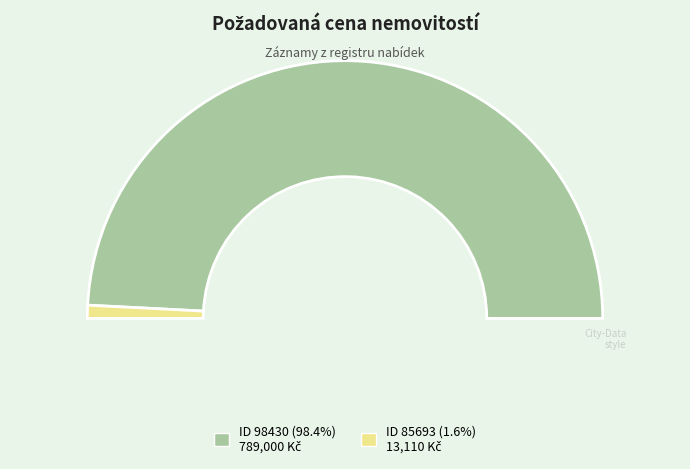

True or false: 98430 accounts for 87% of the total.

False